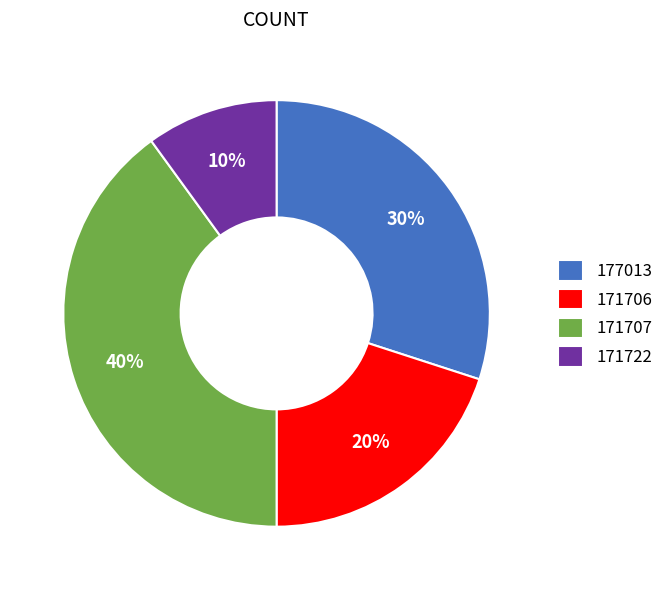

What is the largest slice in the pie chart?

171707